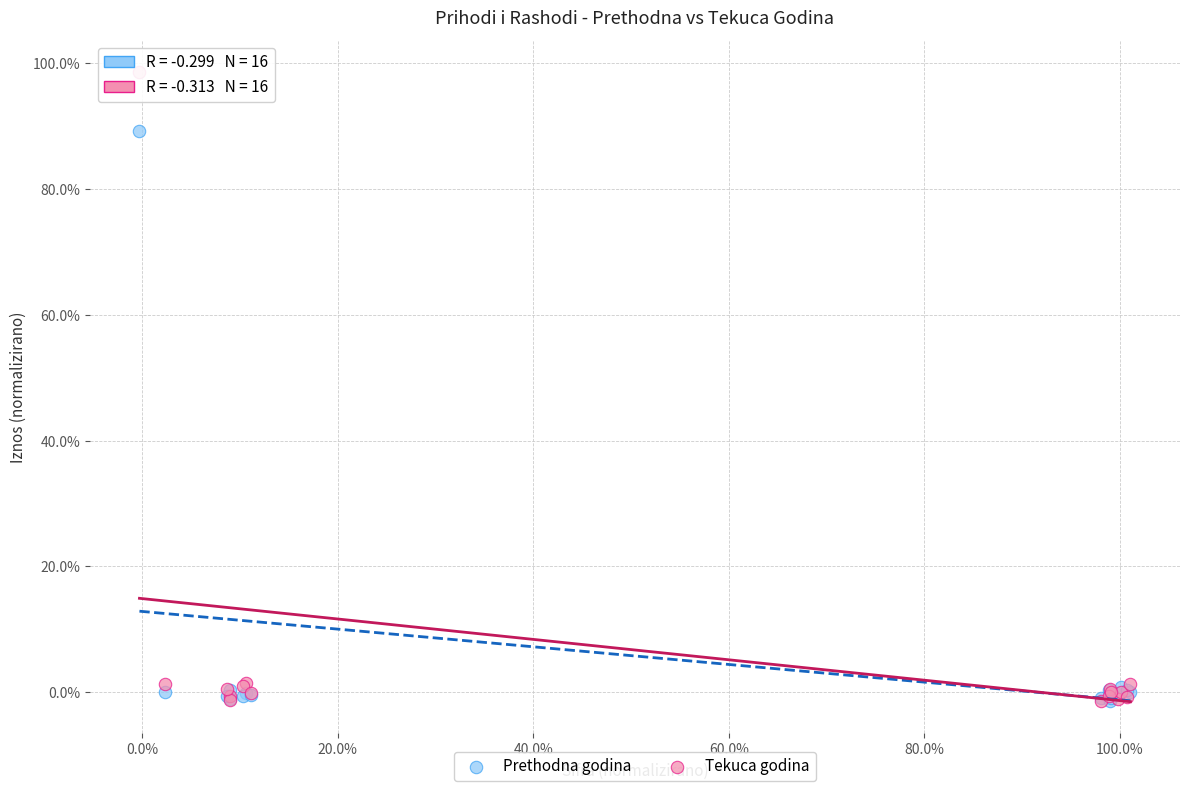

Across all series, what Y value is closest to 48?

89.2